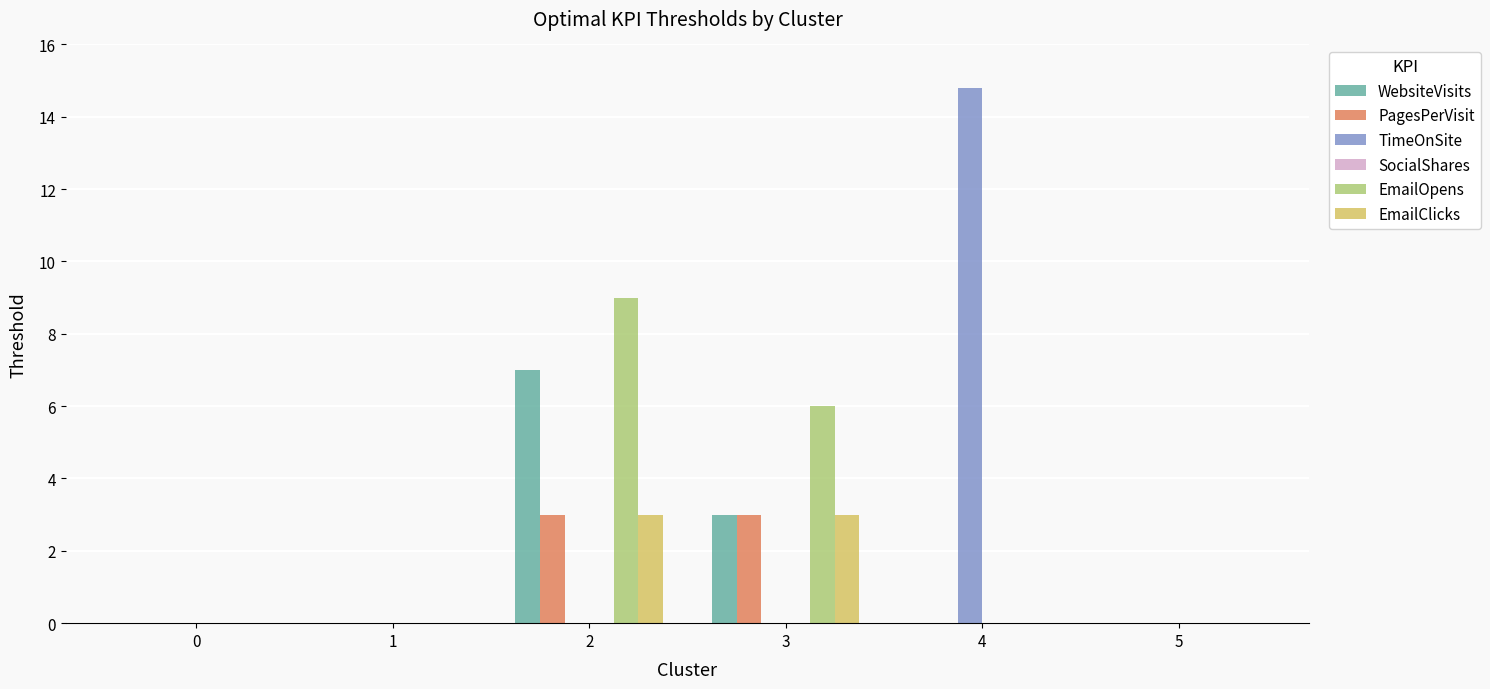

Which series has the largest range (max minus min)?

TimeOnSite